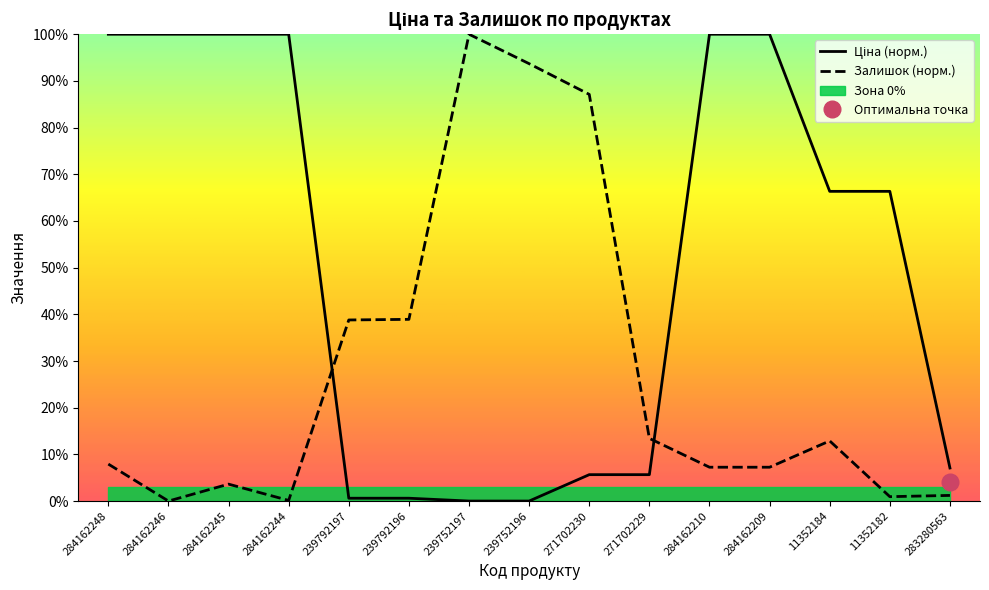

What is the label of the 1st point from the left?

284162248